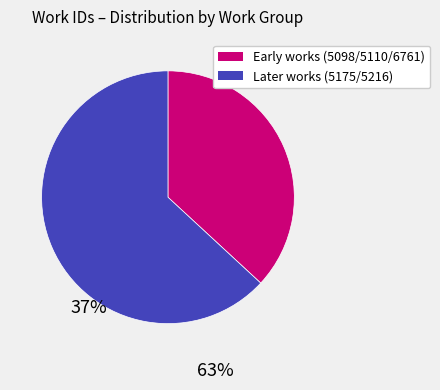

Is there any slice that represents more than half of the pie?

Yes